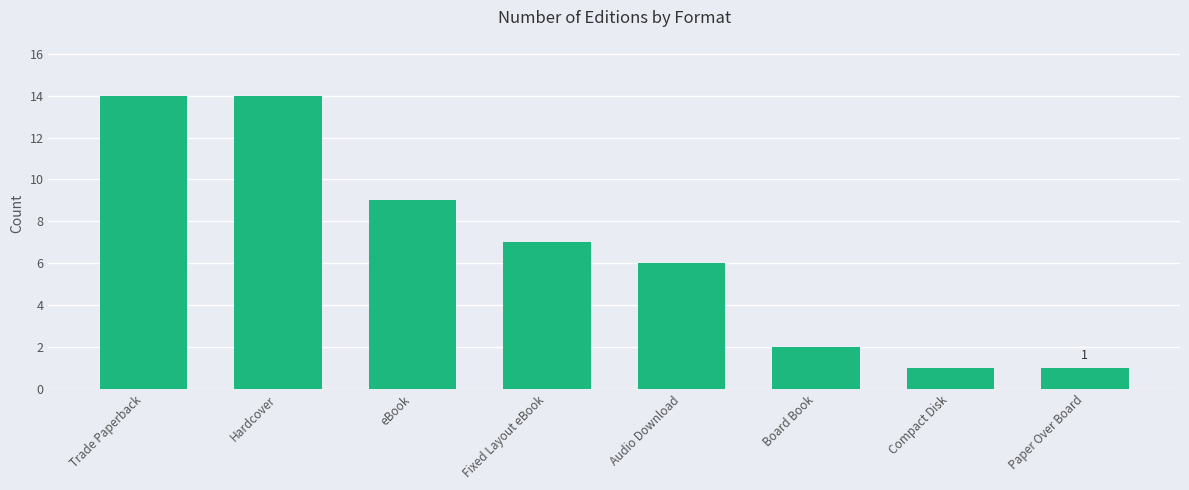

True or false: the data shows 24 at Hardcover.

False